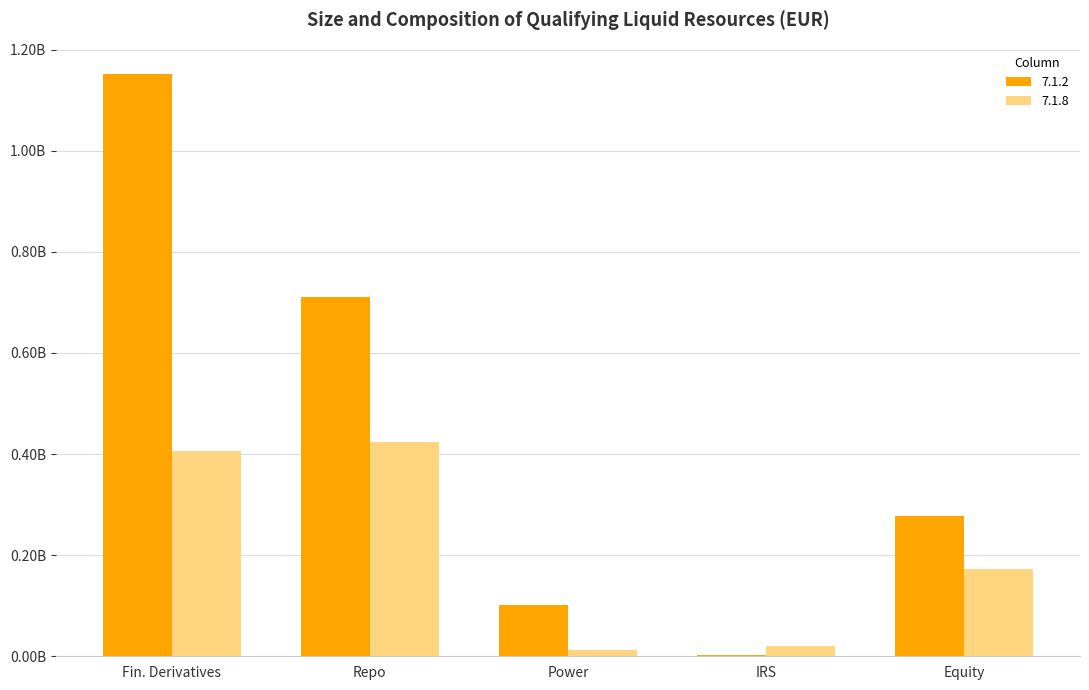

Reading left to right, list all the values displayed in this chart.

7.1.2: 1150809335.4	709878397.7	101034755.2	2159000.1	278301709.2
7.1.8: 405479346.4	423750169.9	12051215.9	19346641.4	173263545.6